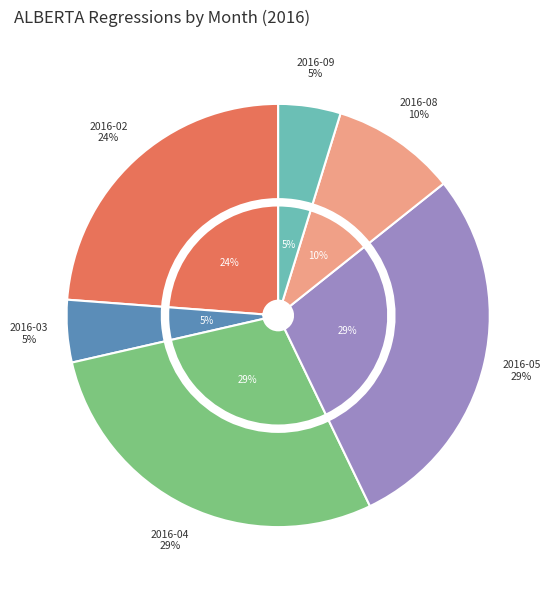

Count the number of slices in the pie.

12